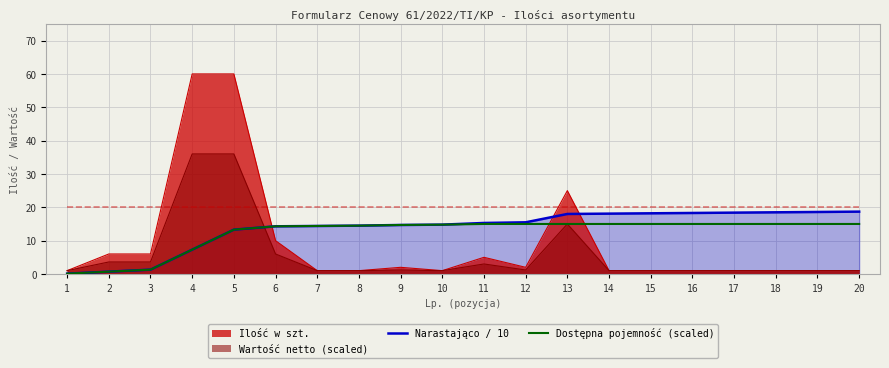

What is the highest value of the Narastająco / 10 series?

18.7